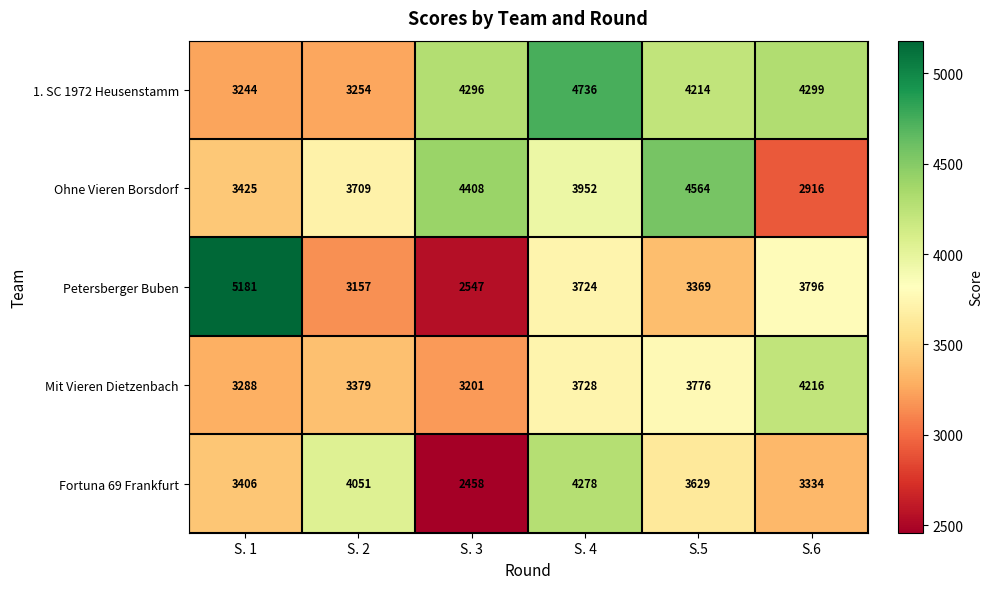

Read the 1. SC 1972 Heusenstamm value at S. 2.

3254